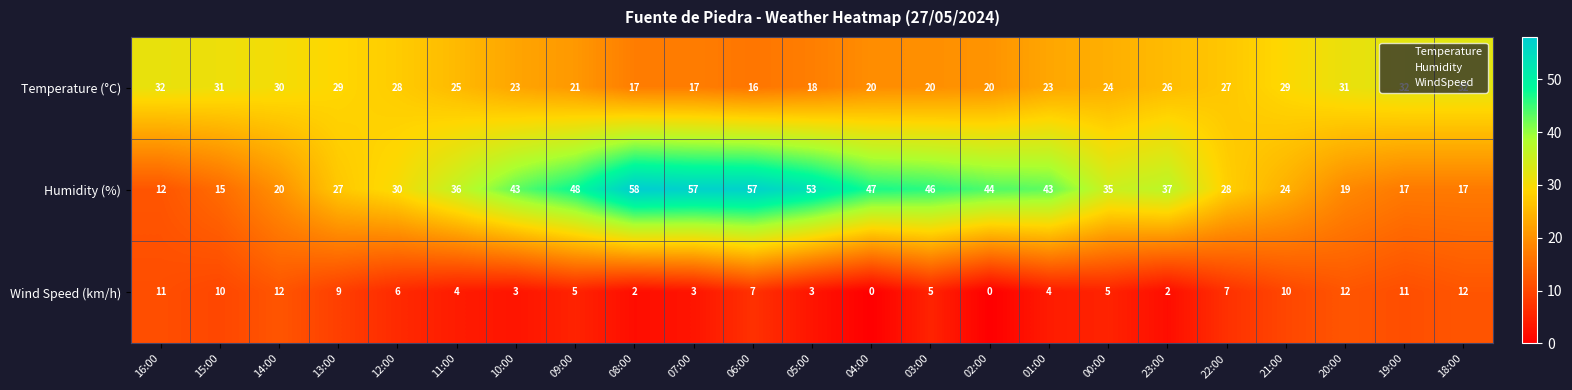

The Humidity (%) series shows 76 at 09:00. True or false?

False